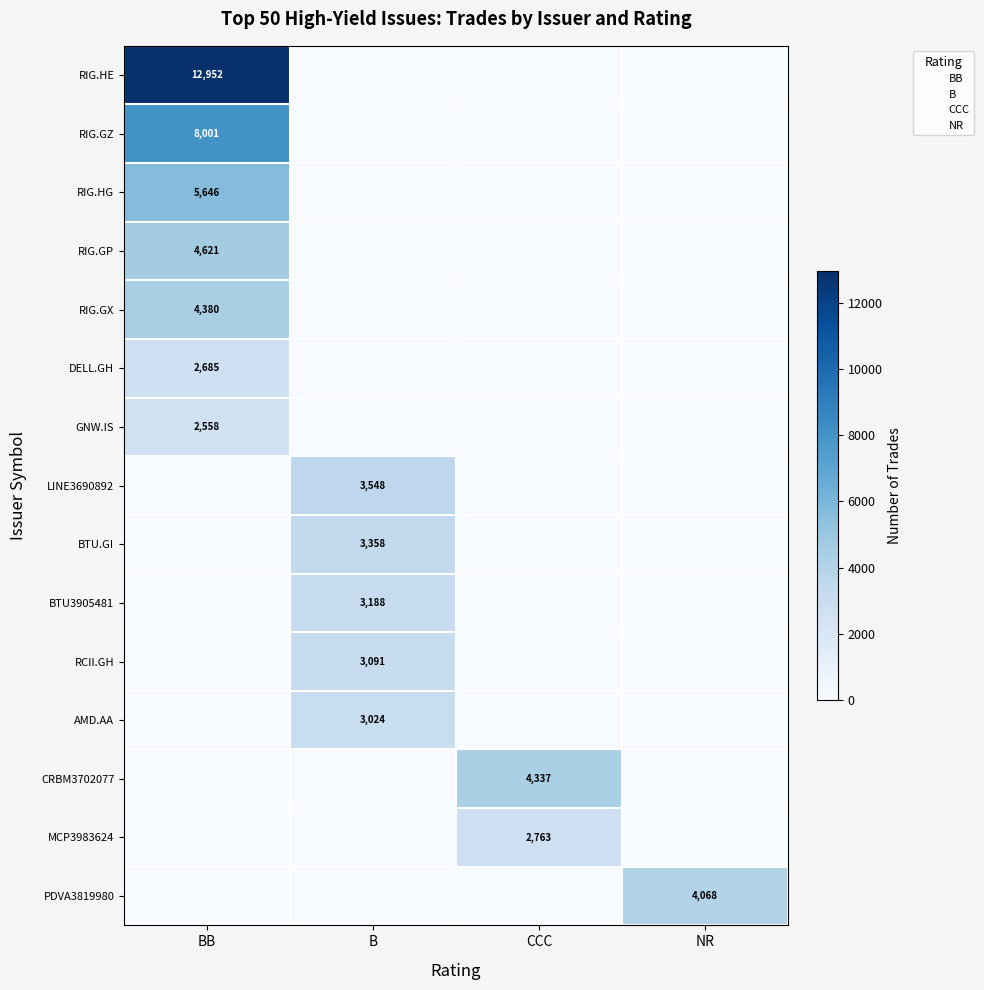

What is the sum of the RIG.GX values at CCC and BB?

4380